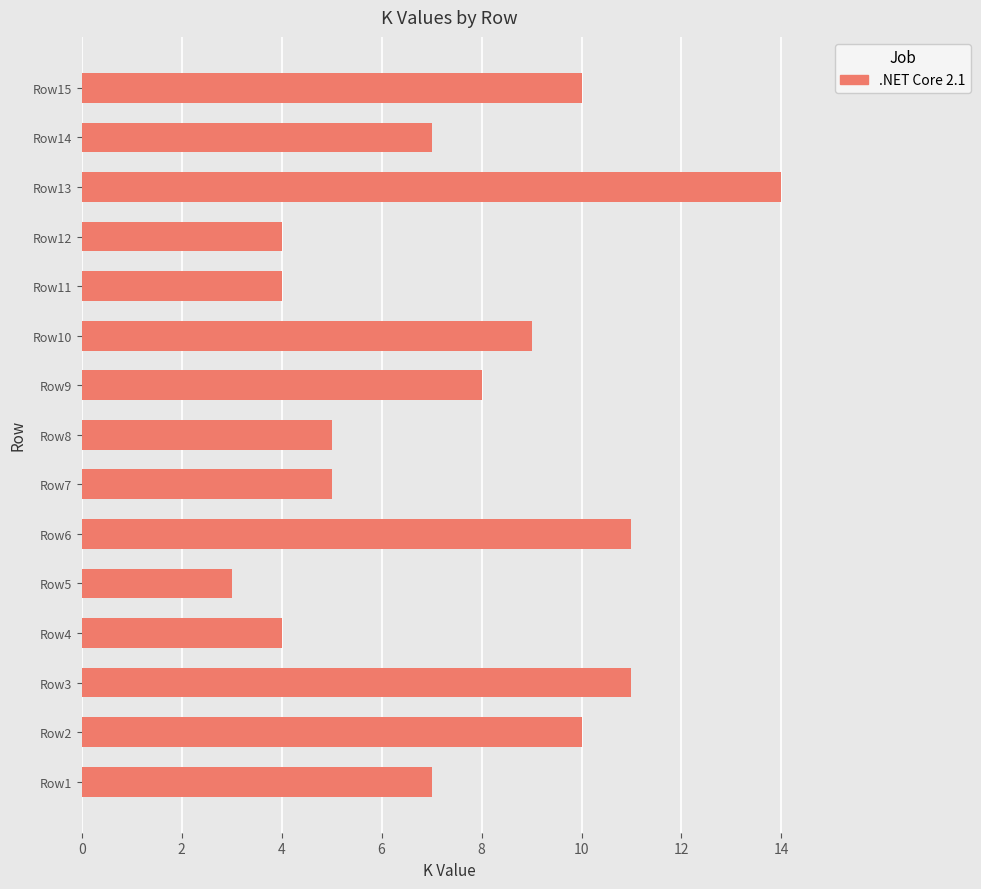

Which label corresponds to the largest value in the chart?

Row13